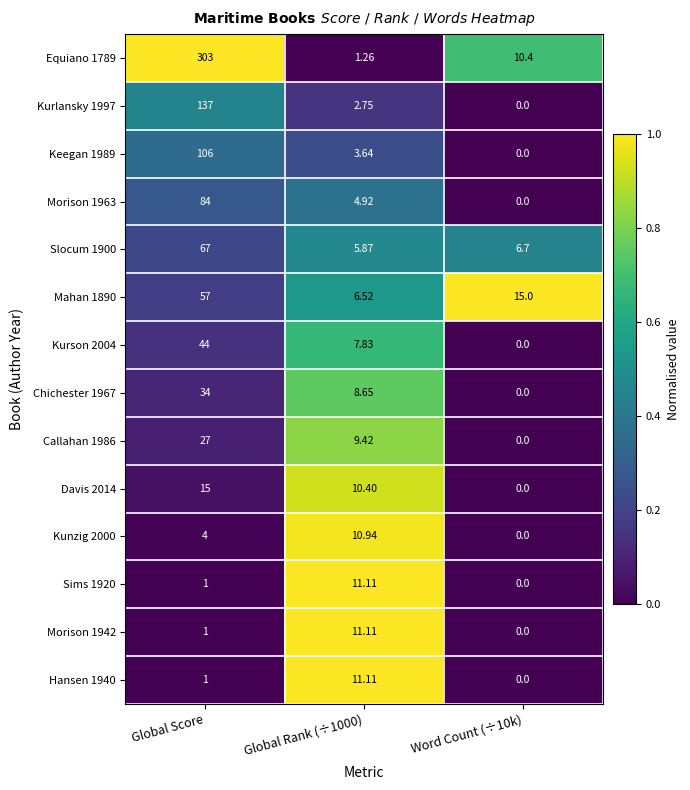

At which label is Sims 1920 closest to 5?

Global Score